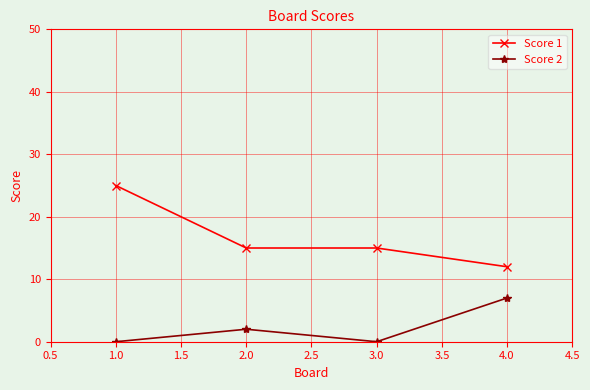

List the series in order of their peak value, highest first.

Score 1, Score 2